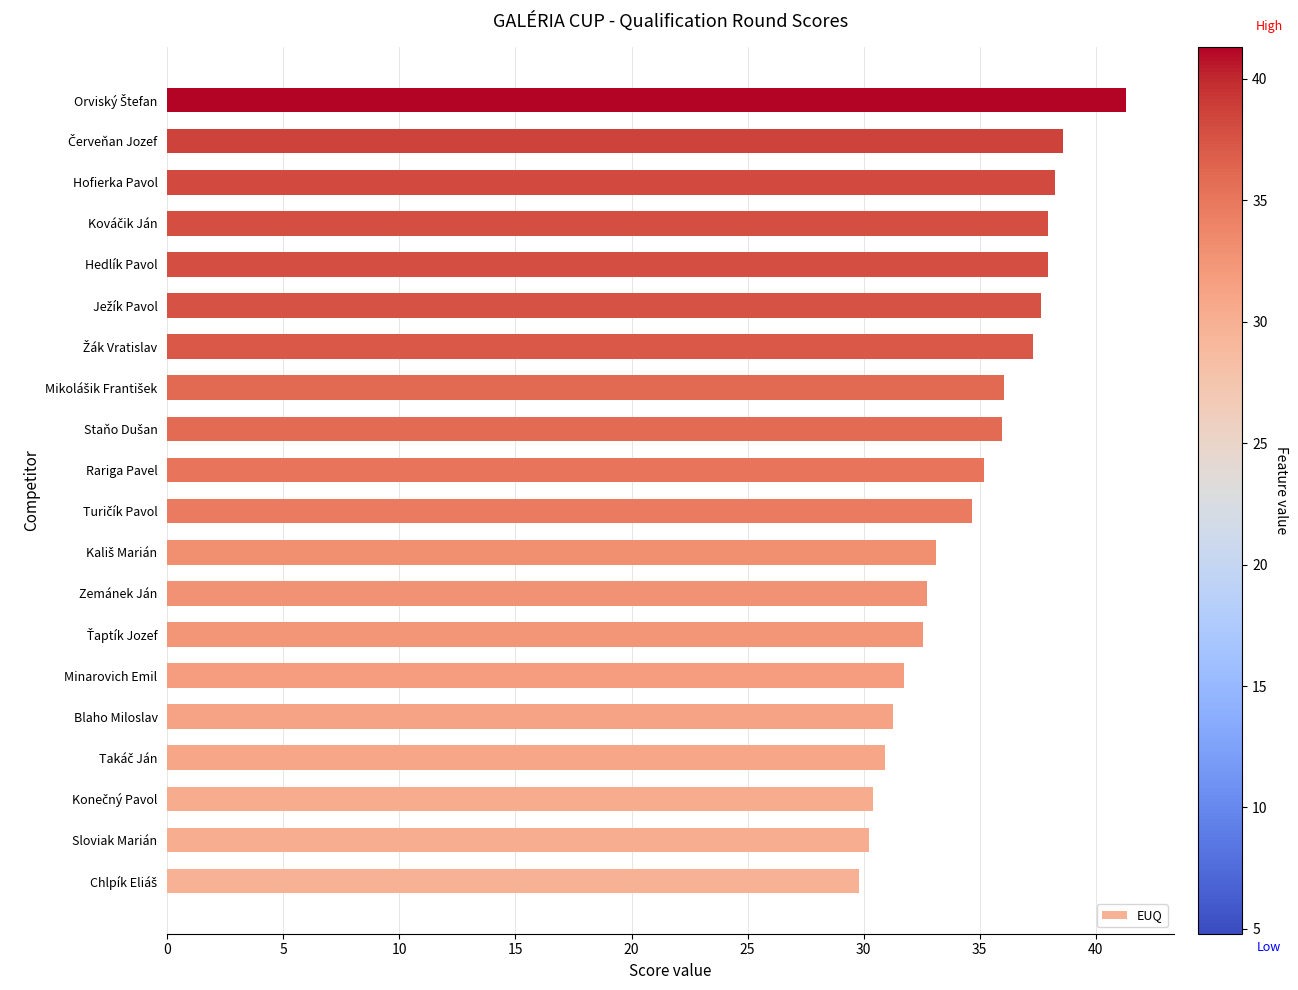

How many data points are less than 35?

10